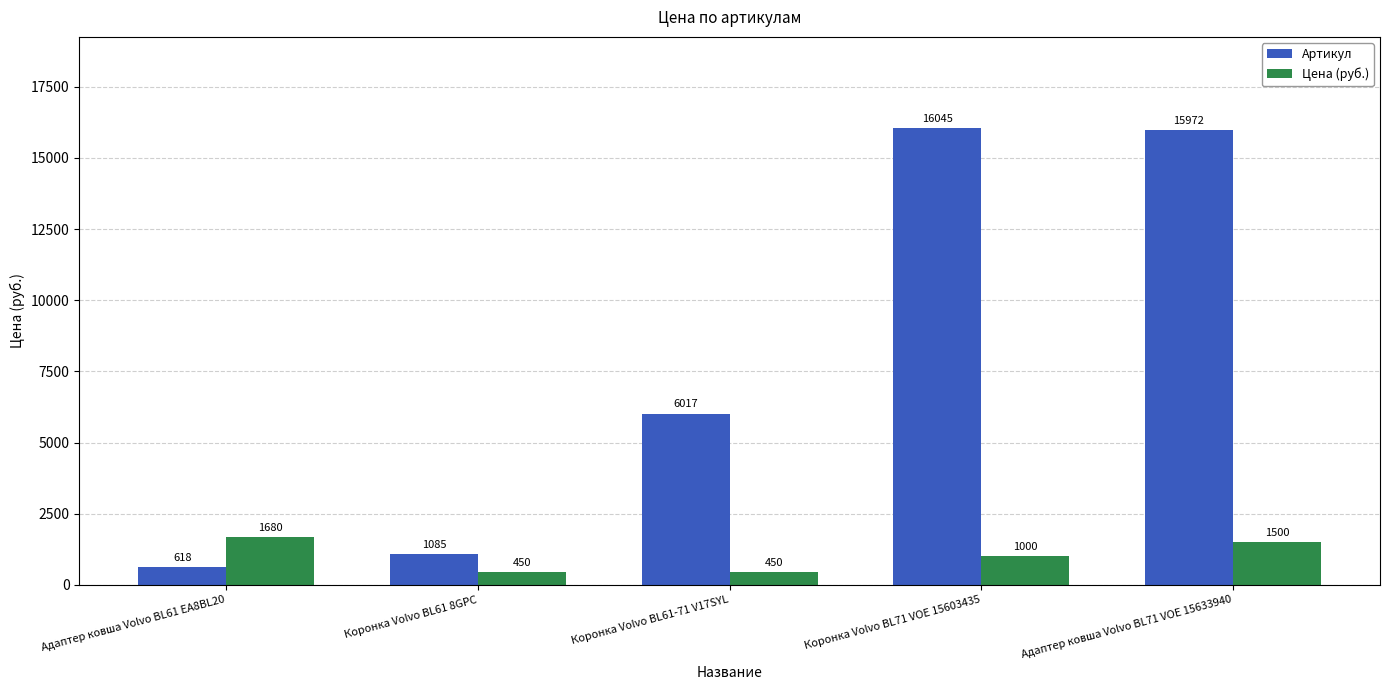

What is the sum of all Цена (руб.) values?

5080